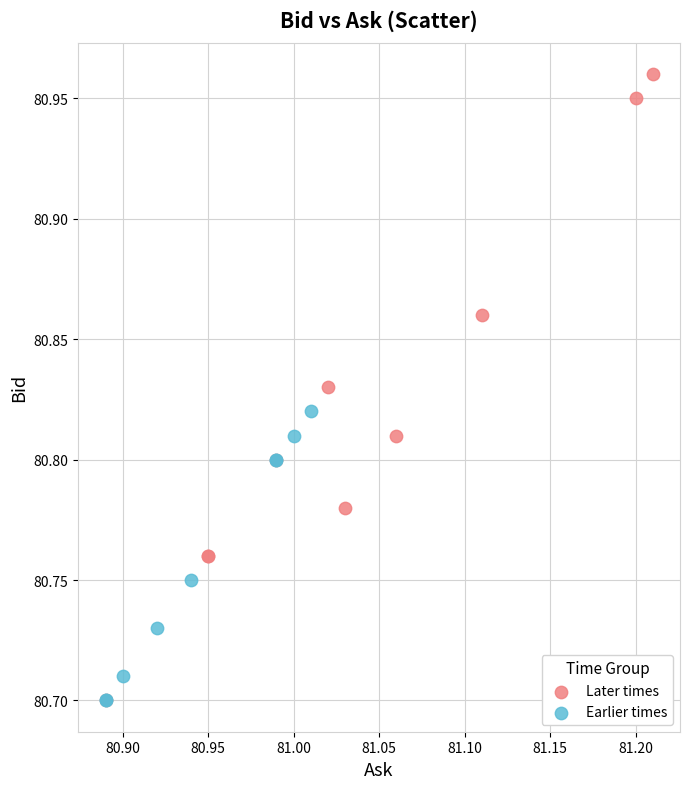

Which series reaches the maximum Y coordinate?

Later times